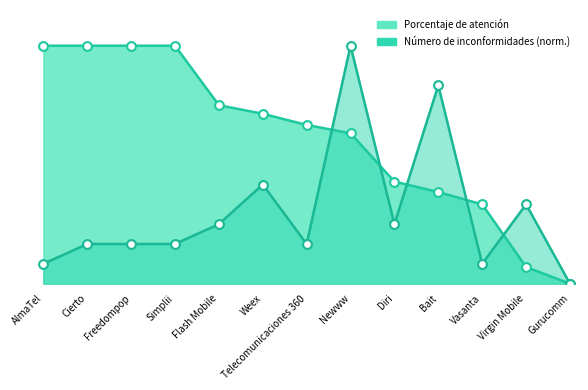

Is the value of Número de inconformidades at Weex greater than the value of Porcentaje de atención at Flash Mobile?

No